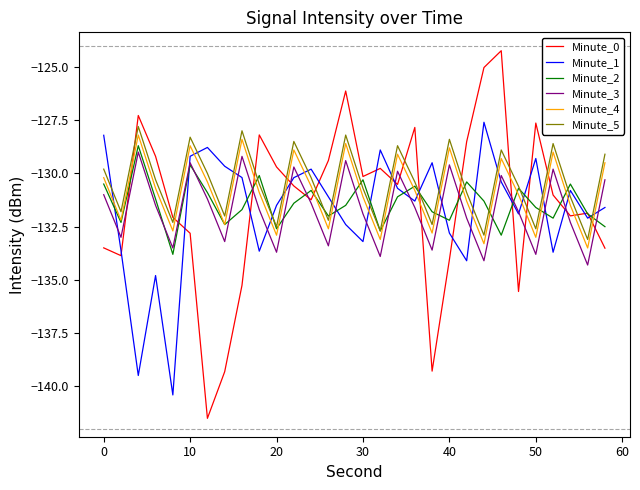

Is this an area chart (filled region under the line)?

No